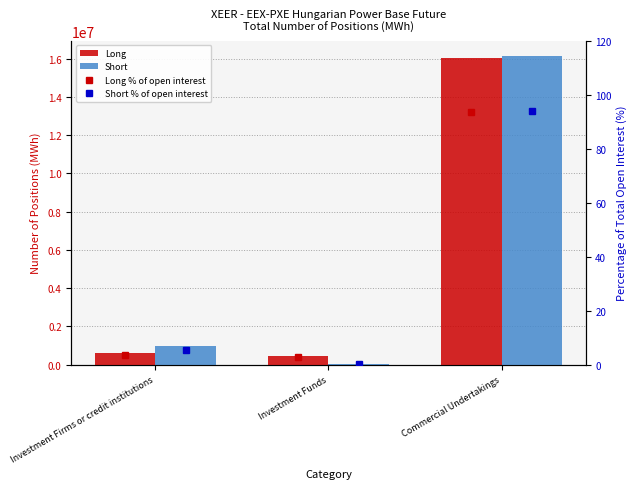

True or false: Long % of open interest has a value of 2.7 at Investment Funds.

True